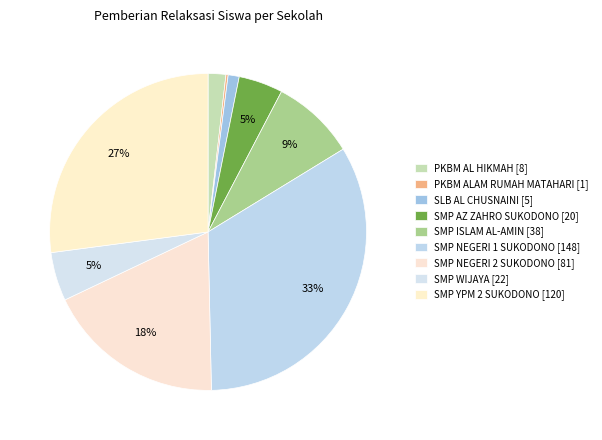

Rank the categories by value from lowest to highest.

PKBM ALAM RUMAH MATAHARI, SLB AL CHUSNAINI, PKBM AL HIKMAH, SMP AZ ZAHRO SUKODONO, SMP WIJAYA, SMP ISLAM AL-AMIN, SMP NEGERI 2 SUKODONO, SMP YPM 2 SUKODONO, SMP NEGERI 1 SUKODONO